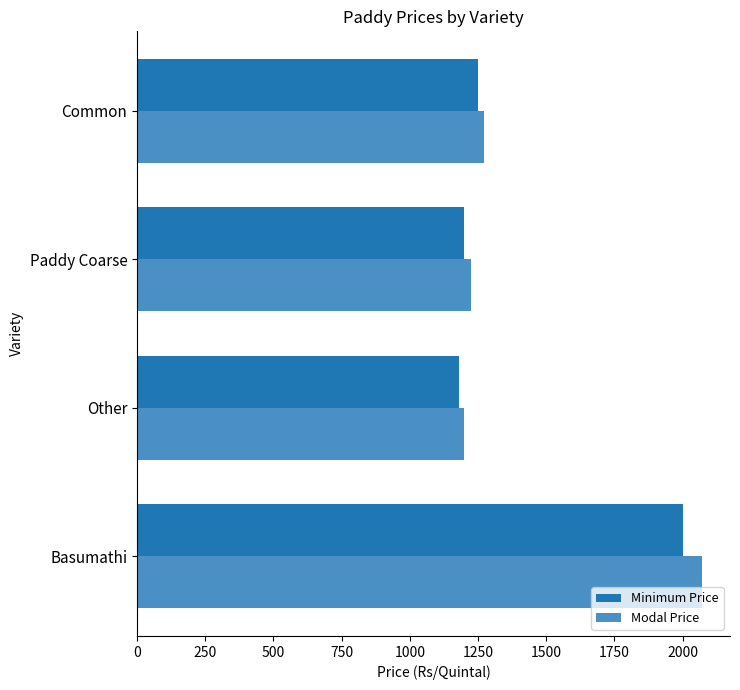

List the labels in order of Modal Price value, largest first.

Basumathi, Common, Paddy Coarse, Other